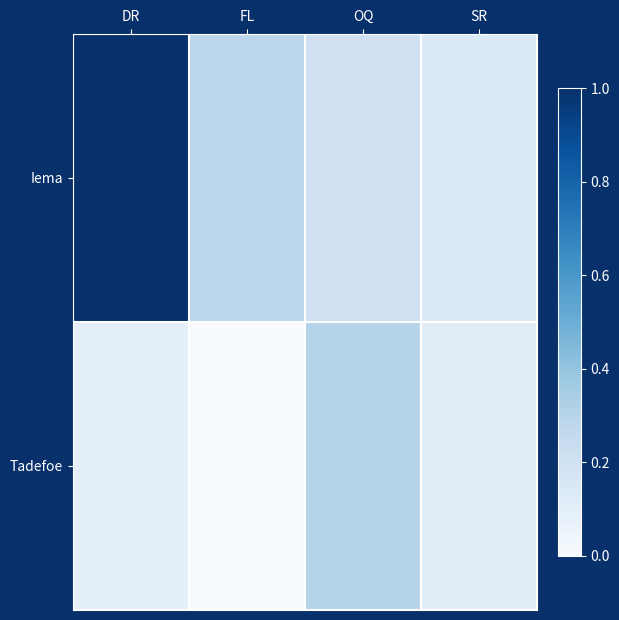

Which series has the largest range (max minus min)?

Iema